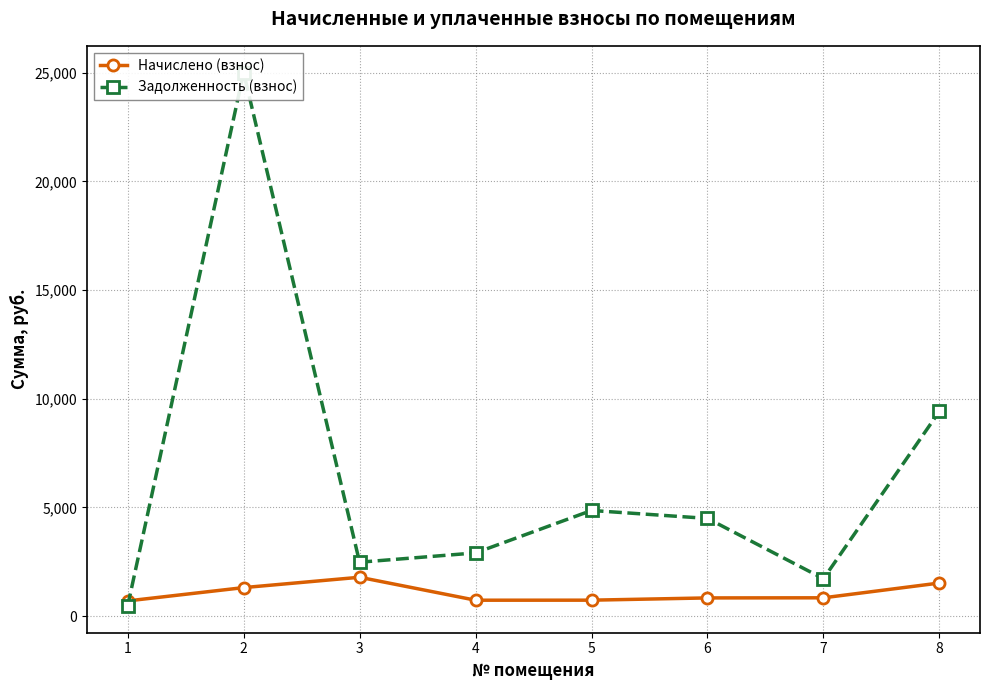

Where is Начислено (взнос) nearest to the value 1241?

2